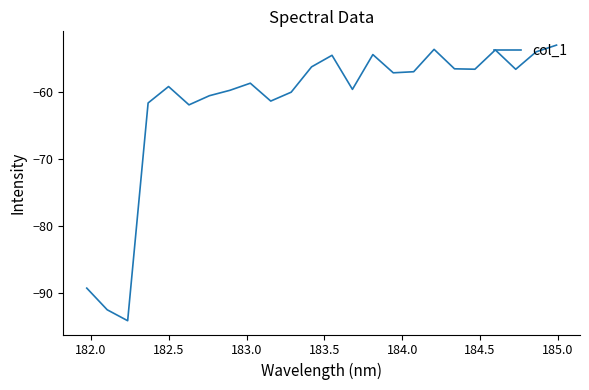

What is the average value?

-61.7